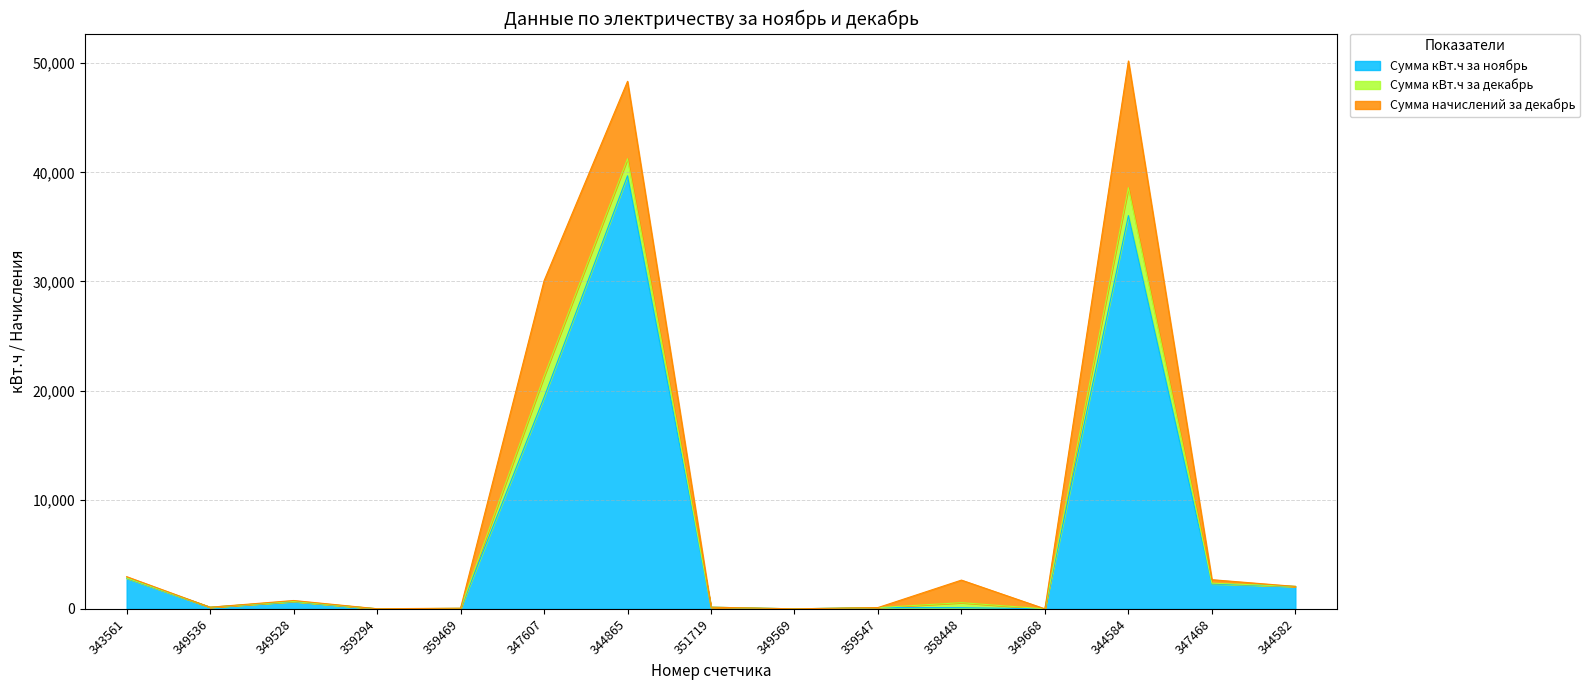

What position from the left is 359469?

5